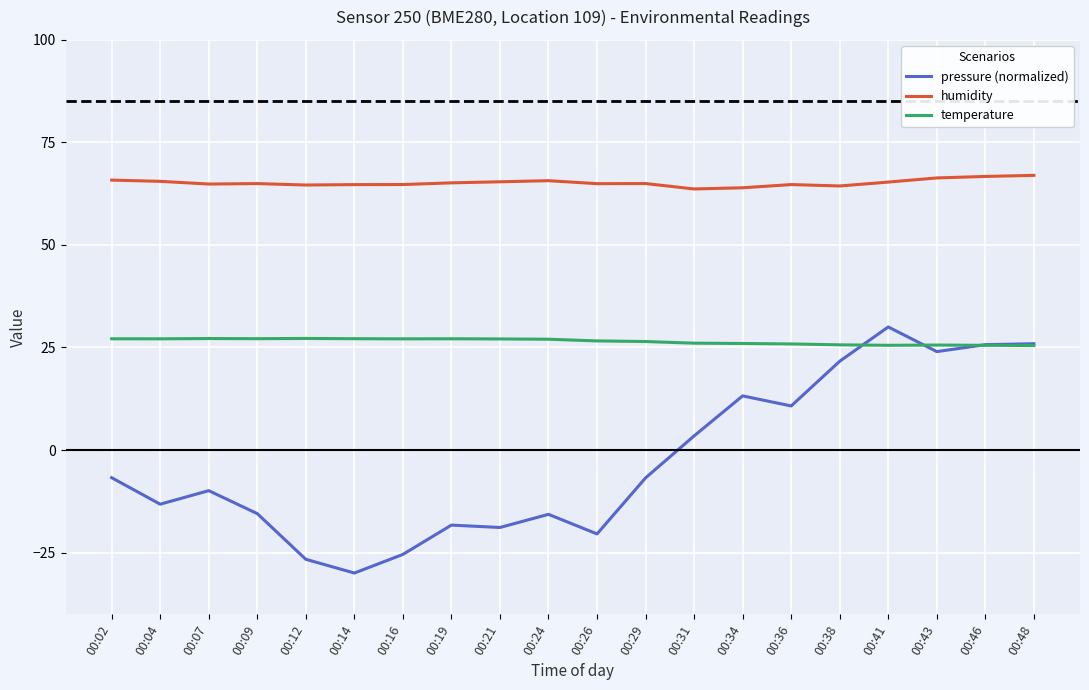

Is the value of pressure (normalized) at 00:02 greater than the value of humidity at 00:19?

No